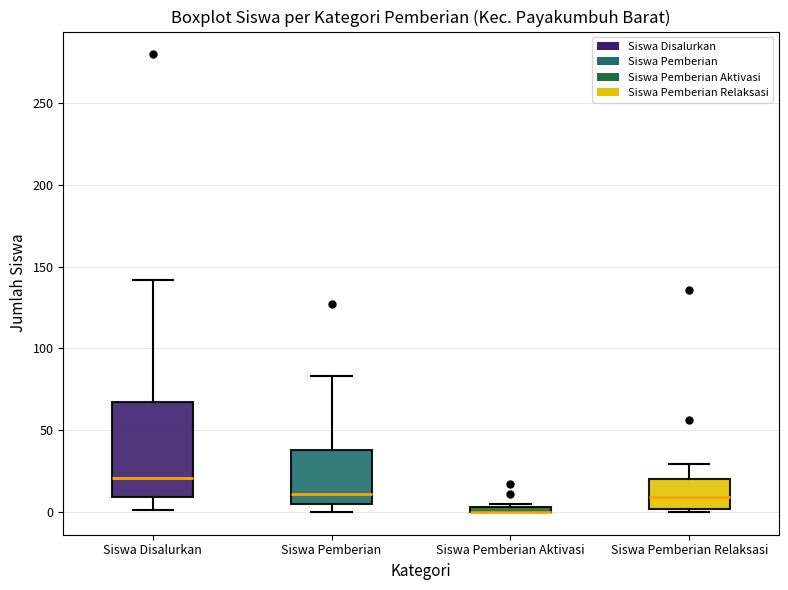

Which box is the tallest, from its lower edge to its upper edge?

Siswa Disalurkan